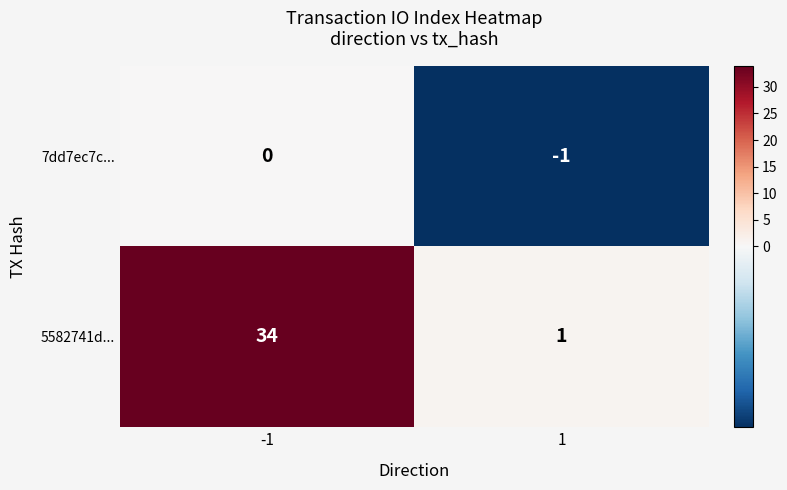

What is the difference between the highest and lowest values at -1?

34